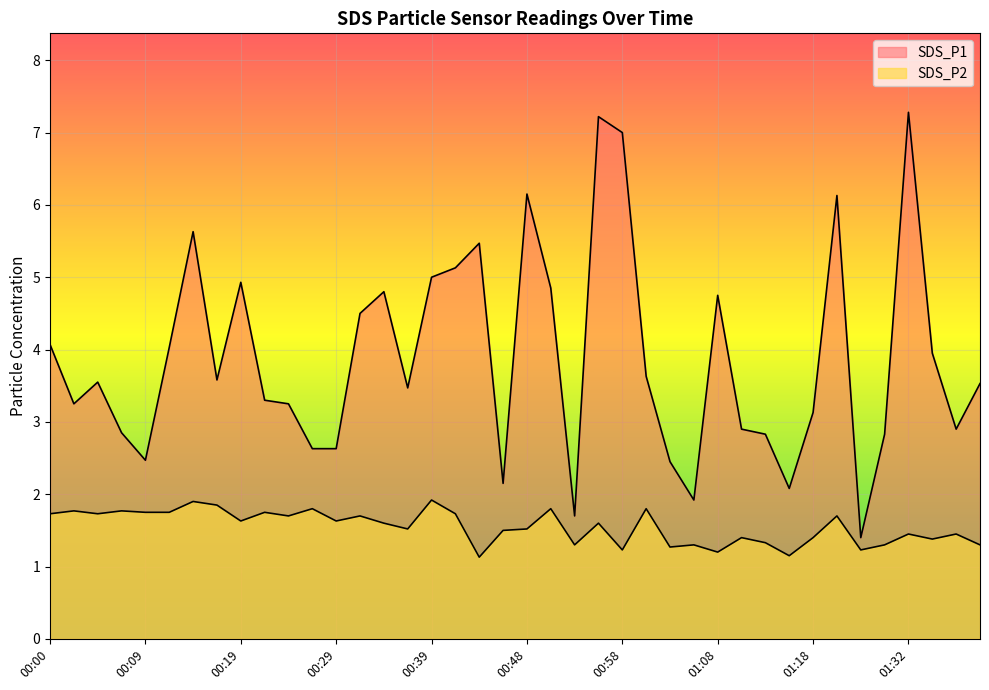

In SDS_P2, how many points are higher than both neighbors (excluding endpoints)?

15